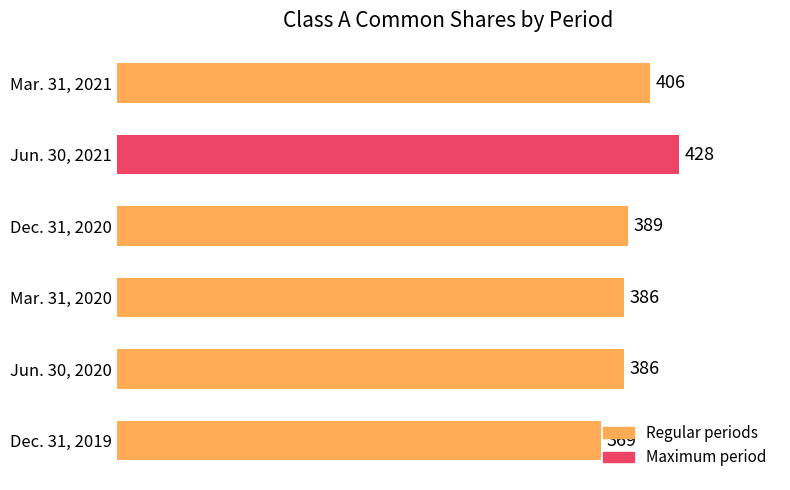

Where is the data nearest to the value 398?

Mar. 31, 2021